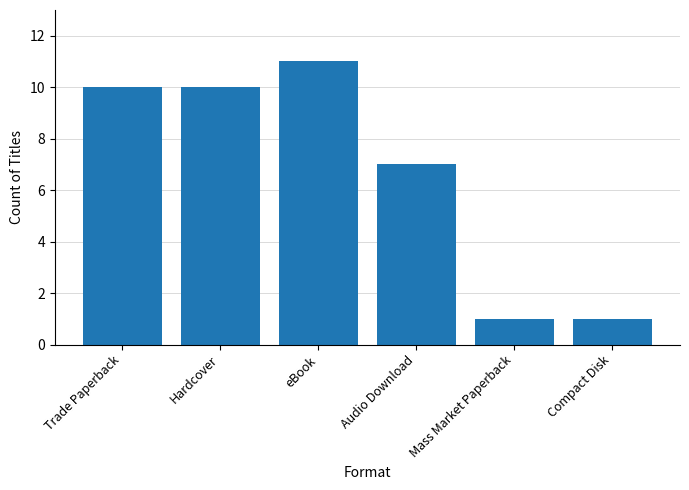

Which has a higher value, eBook or Hardcover?

eBook